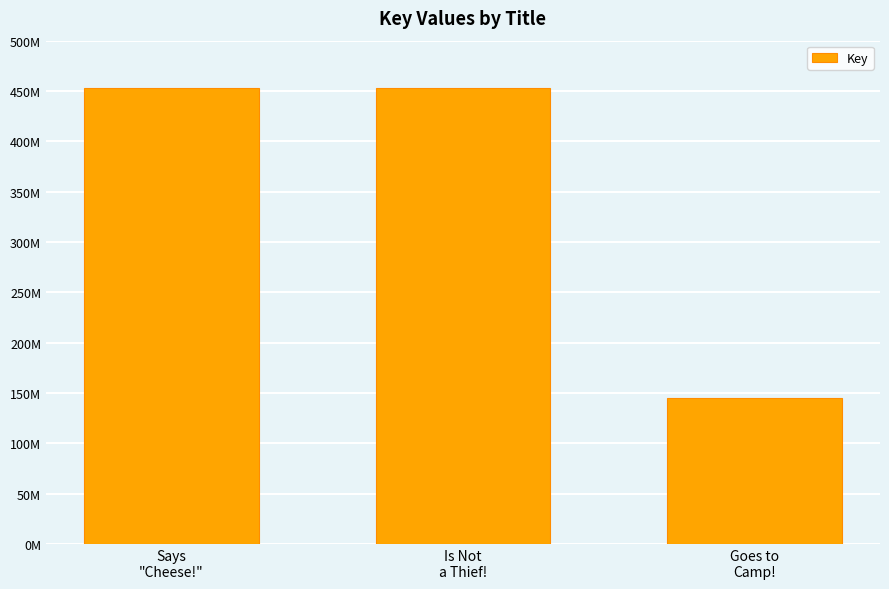

List the labels in order of value, smallest first.

Goes to
Camp!, Is Not
a Thief!, Says
"Cheese!"